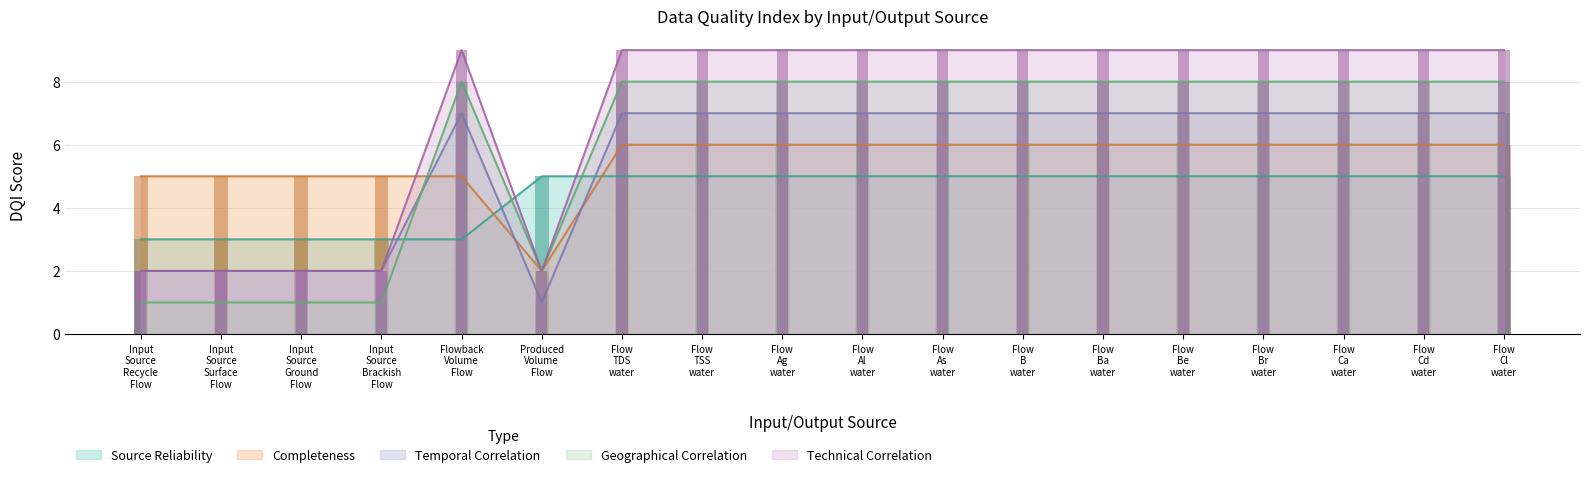

What is the maximum value for Temporal Correlation?

7